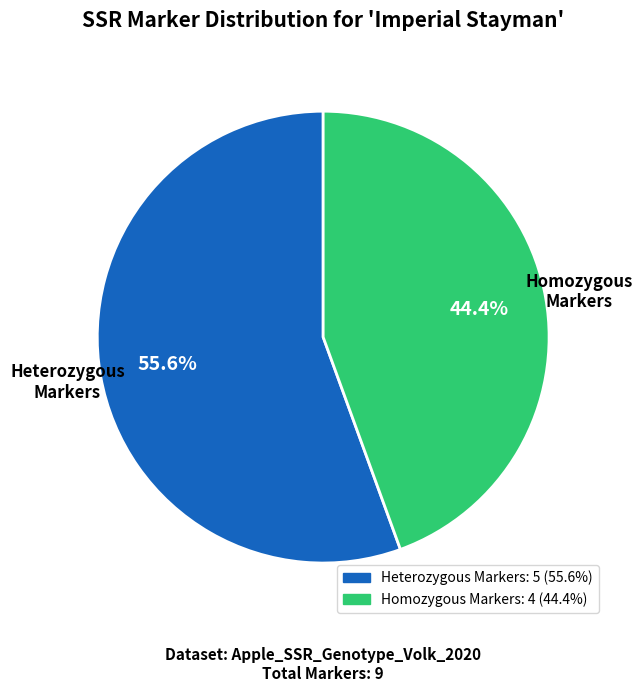

Is there a majority slice in this chart?

Yes